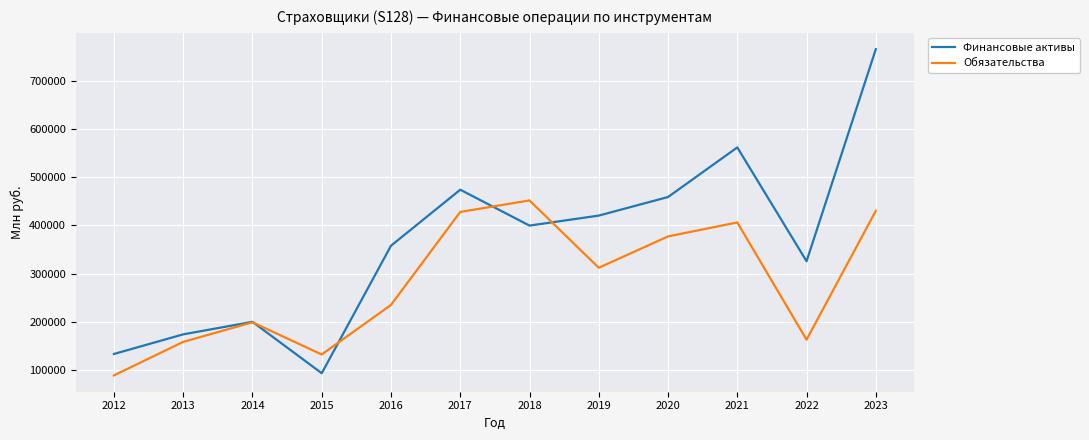

What are all the series names shown in the legend?

Финансовые активы, Обязательства